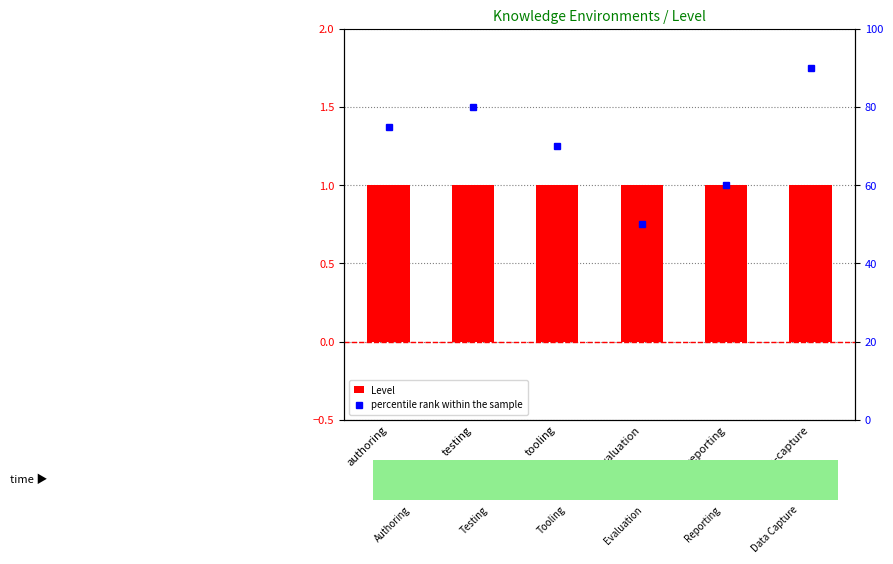

Reading left to right, list all the values displayed in this chart.

Level: authoring=1	testing=1	tooling=1	evaluation=1	reporting=1	data-capture=1
percentile rank within the sample: authoring=75	testing=80	tooling=70	evaluation=50	reporting=60	data-capture=90